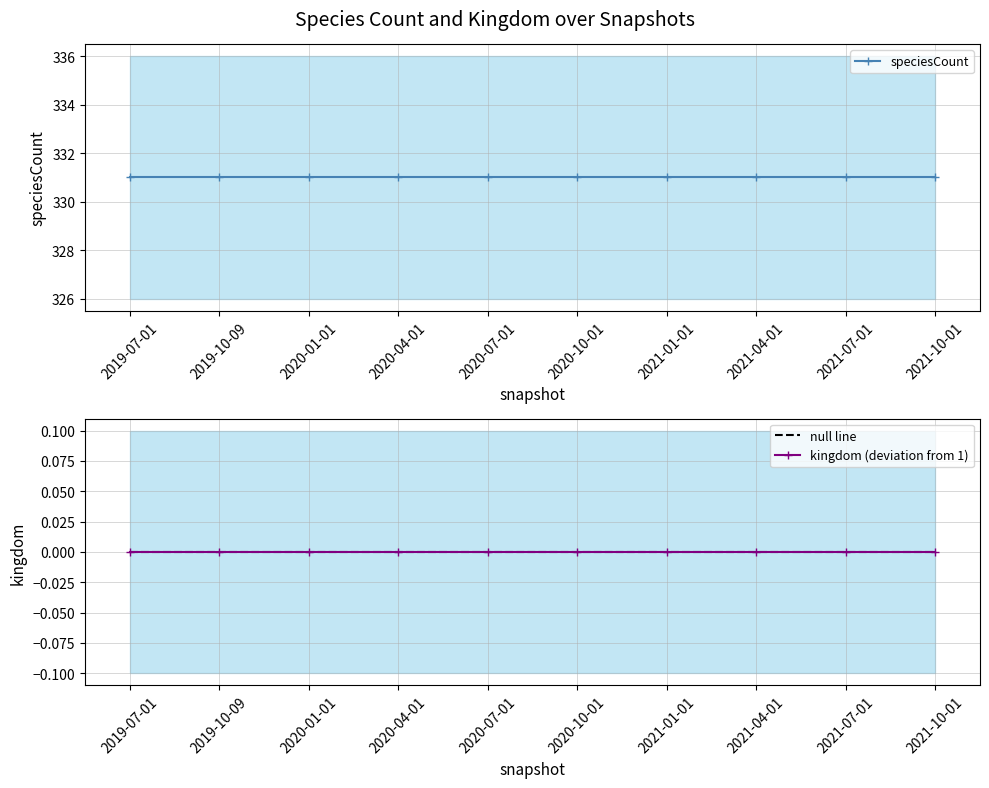

What is the approximate value of speciesCount at 2021-04-01?

331